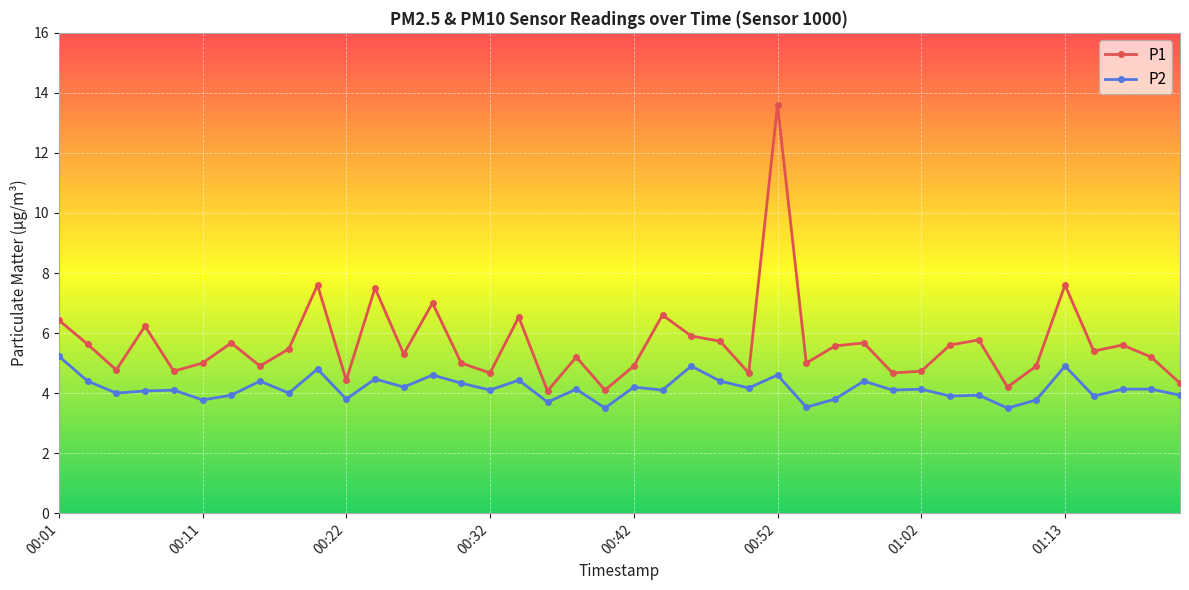

What is the lowest value of the P2 series?

3.5